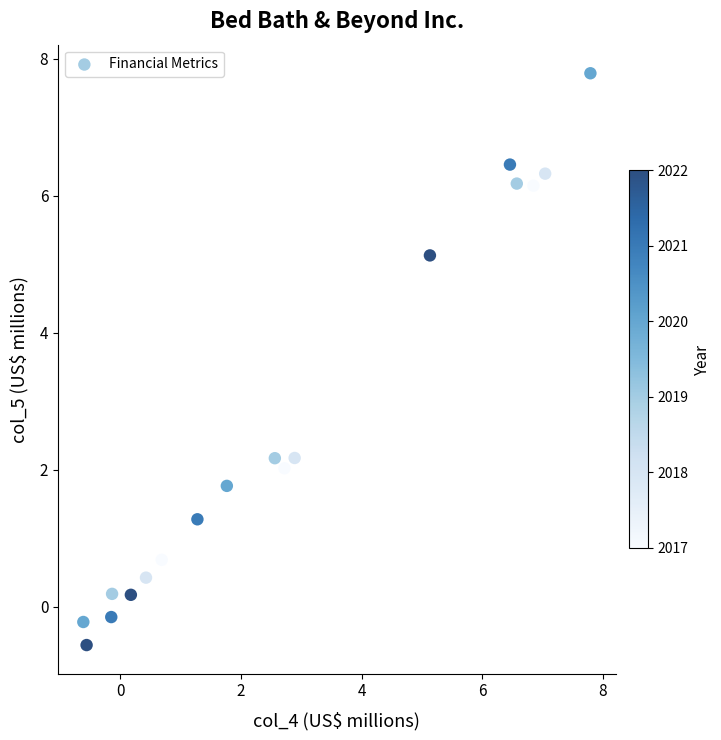

What is the range of X values (max minus min)?

8.4